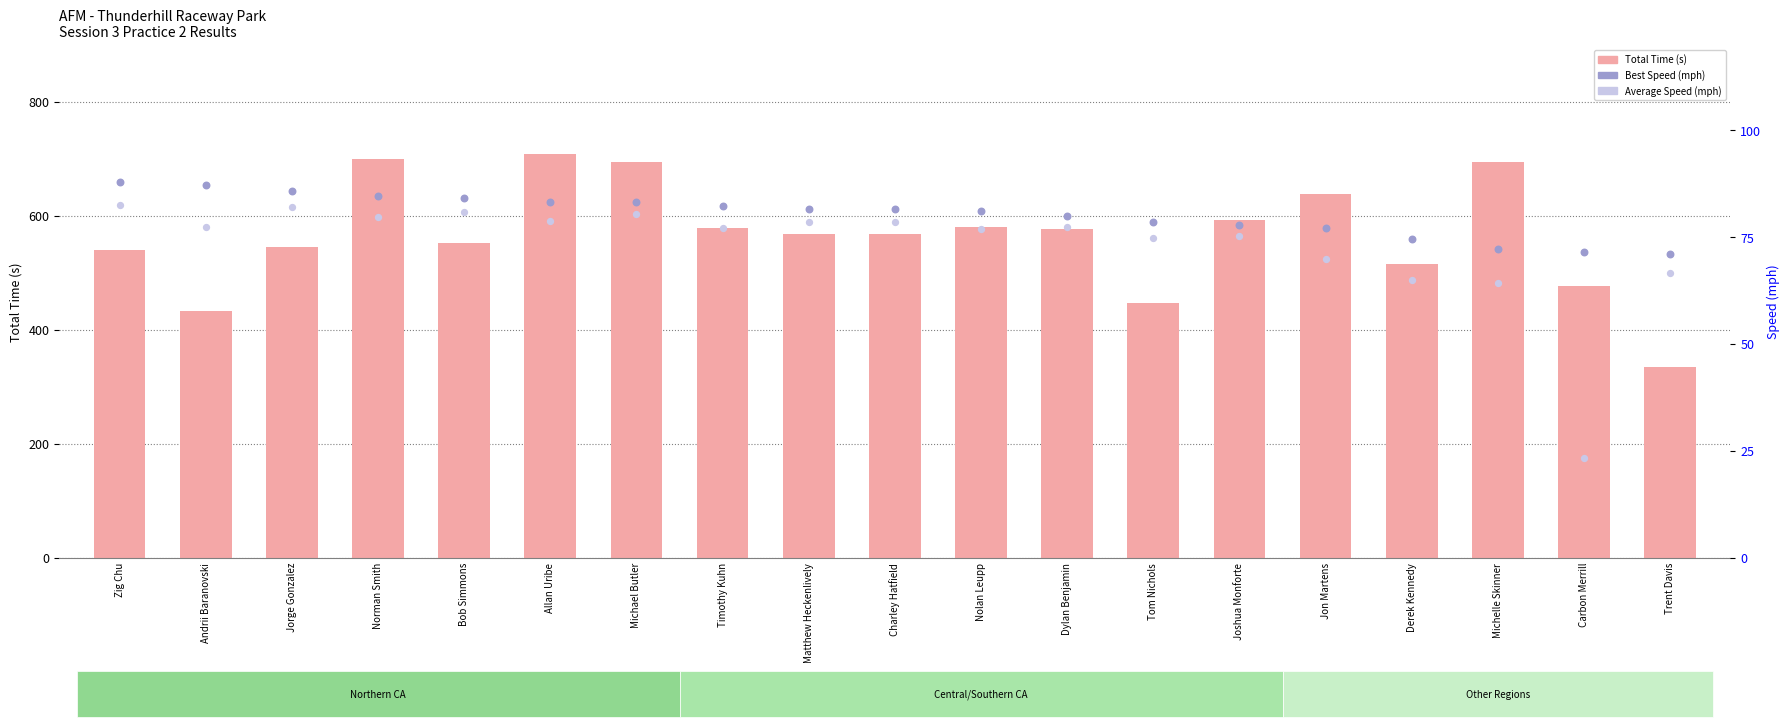

Which series contains the lowest Y value?

Average Speed (mph)